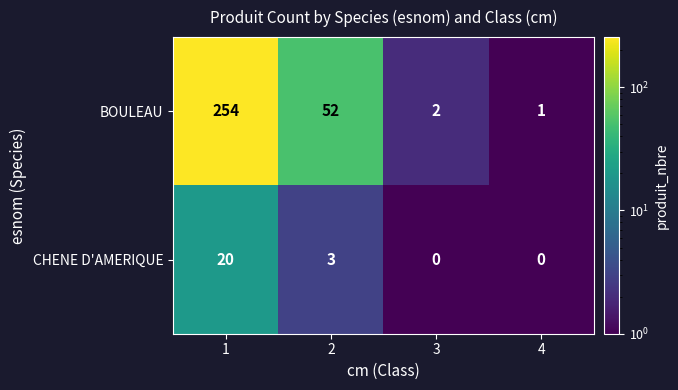

What value does the BOULEAU series have at 1?

254